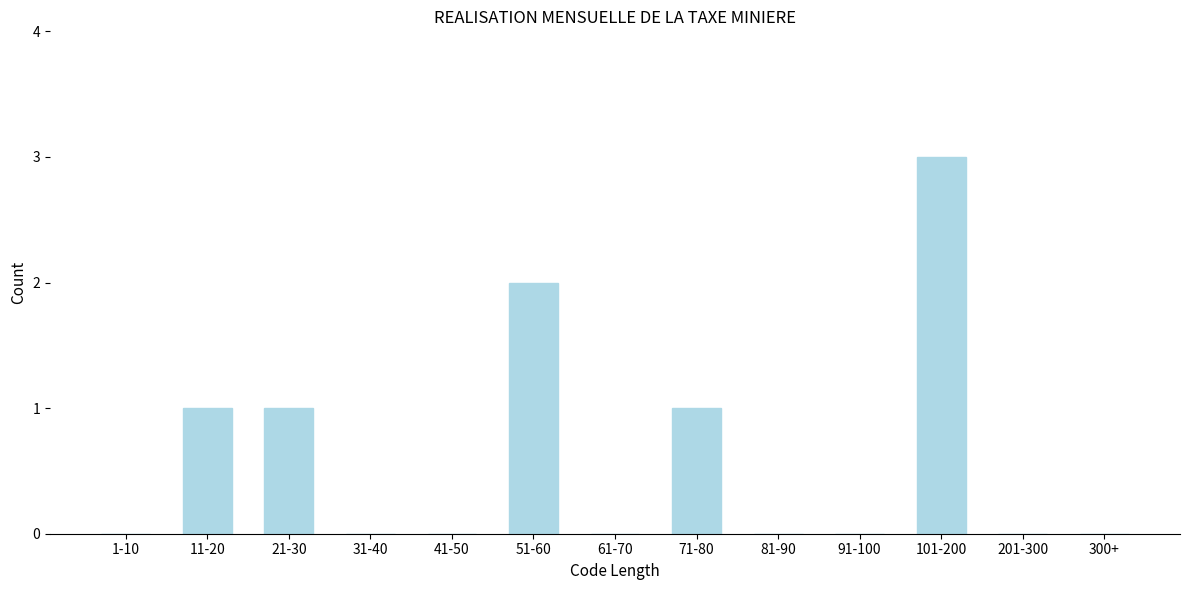

Reading right to left, extract all data points from this chart.

300+=0	201-300=0	101-200=3	91-100=0	81-90=0	71-80=1	61-70=0	51-60=2	41-50=0	31-40=0	21-30=1	11-20=1	1-10=0